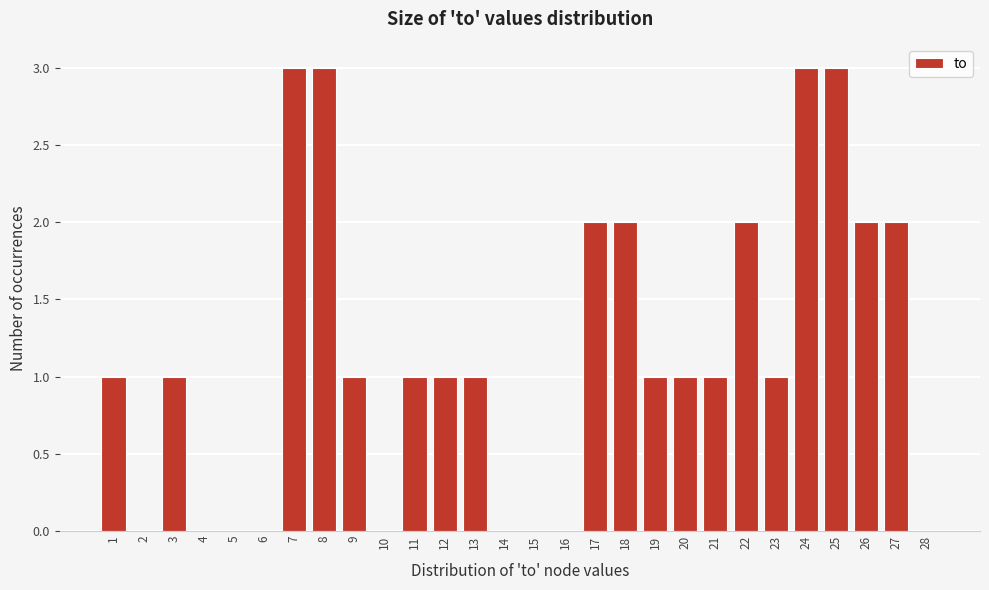

Reading left to right, list every bar in this chart as the range it spans on the x-axis followed by its height. The values are not printed on the chart, so give them approximately, as read against the axis.

0.5 to 1.5: 1
1.5 to 2.5: 0
2.5 to 3.5: 1
3.5 to 4.5: 0
4.5 to 5.5: 0
5.5 to 6.5: 0
6.5 to 7.5: 3
7.5 to 8.5: 3
8.5 to 9.5: 1
9.5 to 10.5: 0
10.5 to 11.5: 1
11.5 to 12.5: 1
12.5 to 13.5: 1
13.5 to 14.5: 0
14.5 to 15.5: 0
15.5 to 16.5: 0
16.5 to 17.5: 2
17.5 to 18.5: 2
18.5 to 19.5: 1
19.5 to 20.5: 1
20.5 to 21.5: 1
21.5 to 22.5: 2
22.5 to 23.5: 1
23.5 to 24.5: 3
24.5 to 25.5: 3
25.5 to 26.5: 2
26.5 to 27.5: 2
27.5 to 28.5: 0